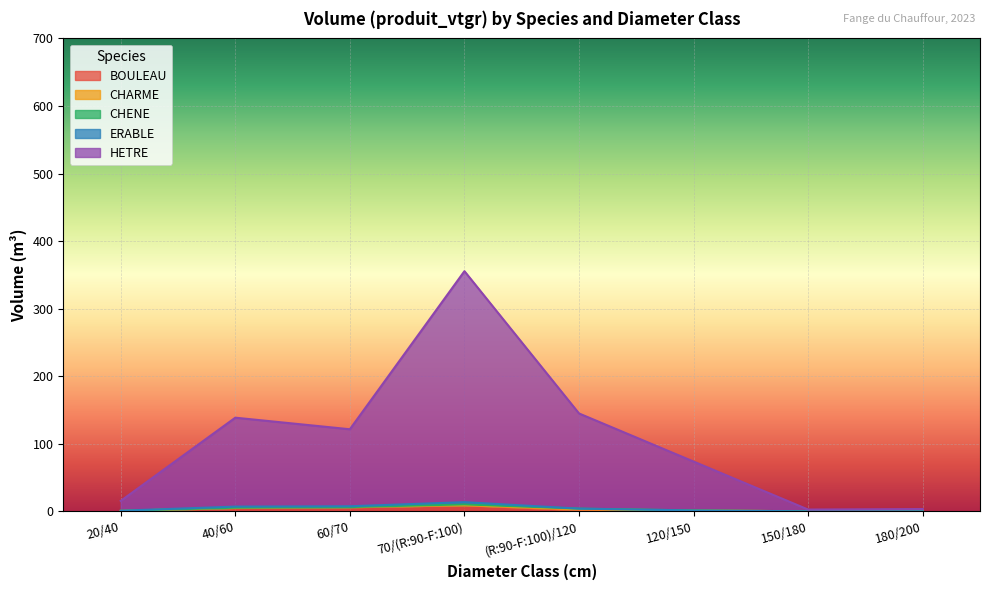

Which series changed the most between (R:90-F:100)/120 and 120/150?

HETRE